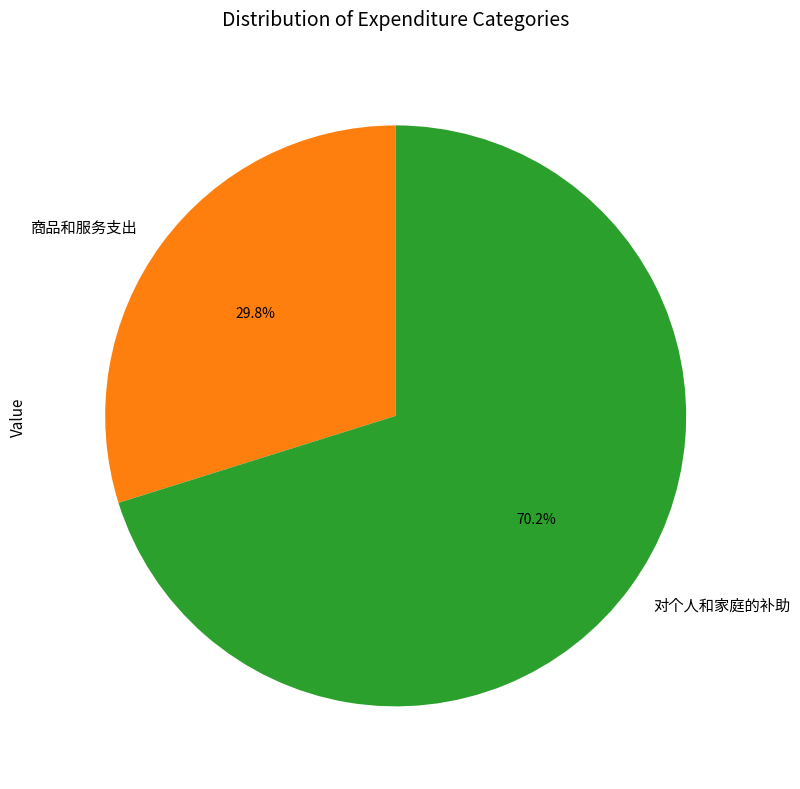

The 对个人和家庭的补助 slice represents 70% of the pie. True or false?

True